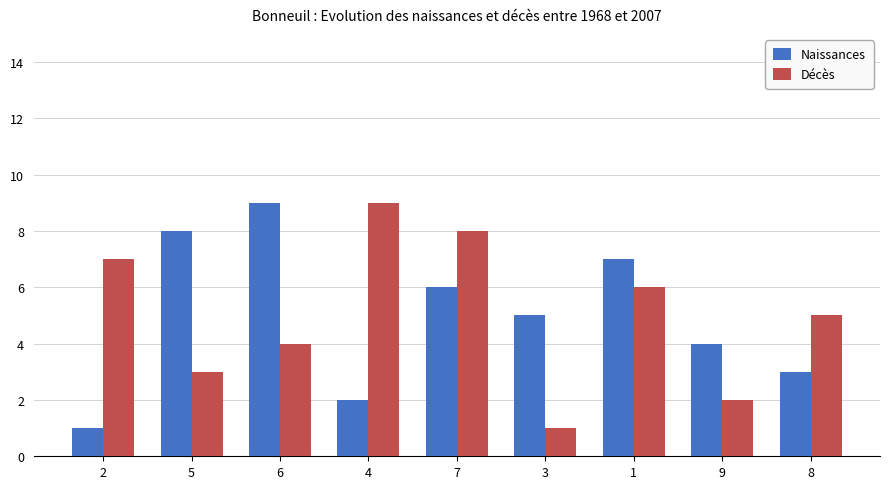

What value does the Décès series have at 5?

3